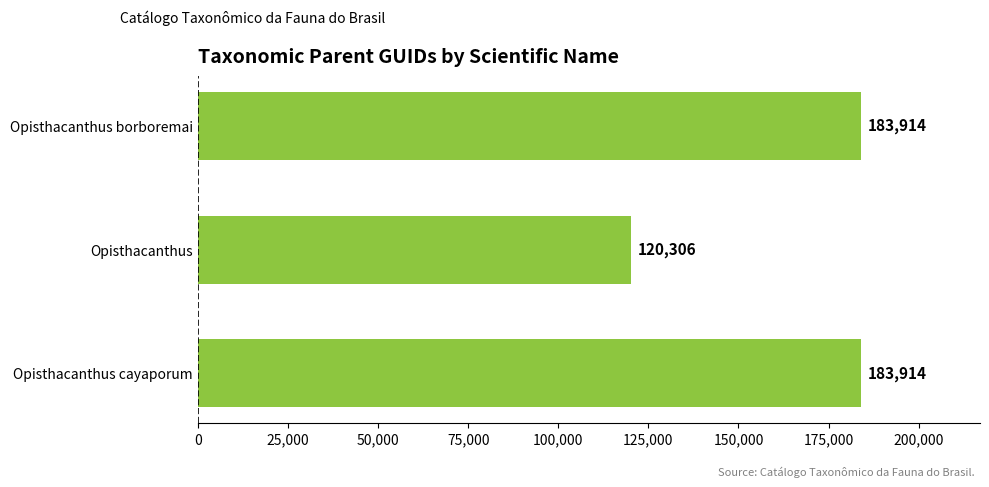

What is the change in value from Opisthacanthus to Opisthacanthus cayaporum?

+63608